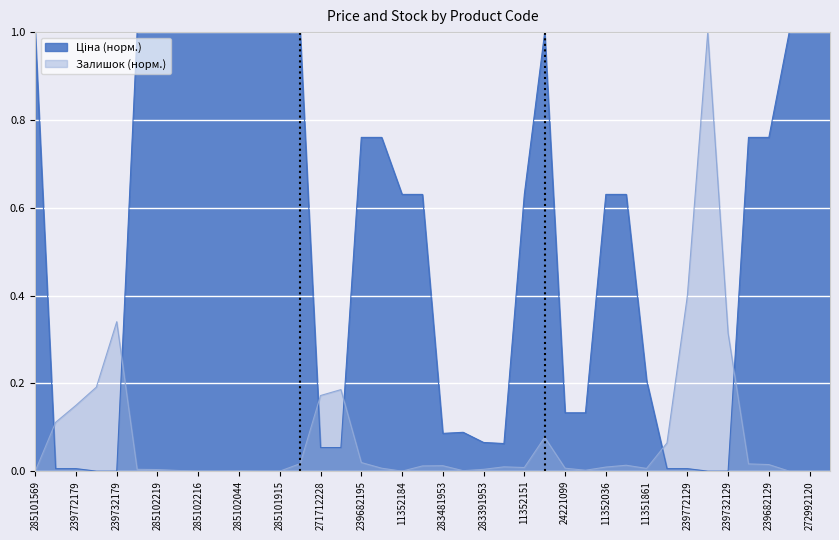

What is the highest value of the Залишок series?

1.0